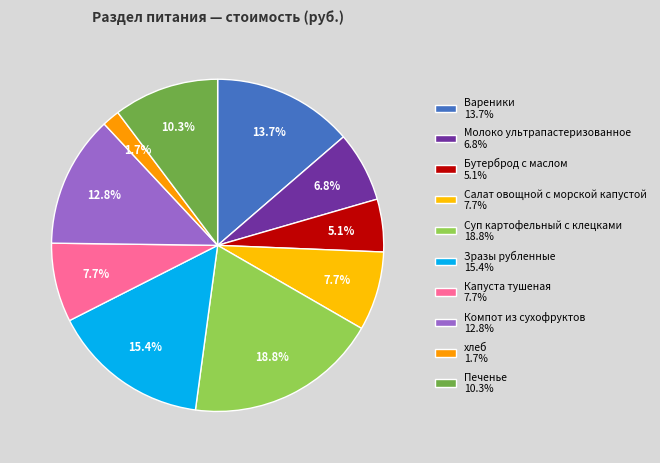

What percentage is NOT represented by Суп картофельный с клецками?

81.2%